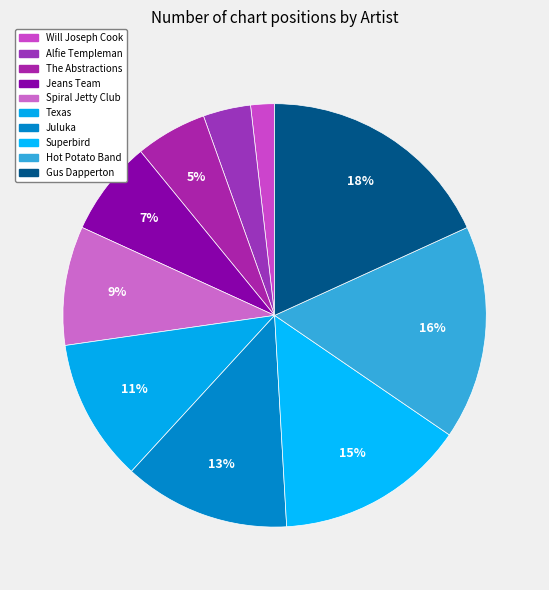

Count the number of slices in the pie.

10